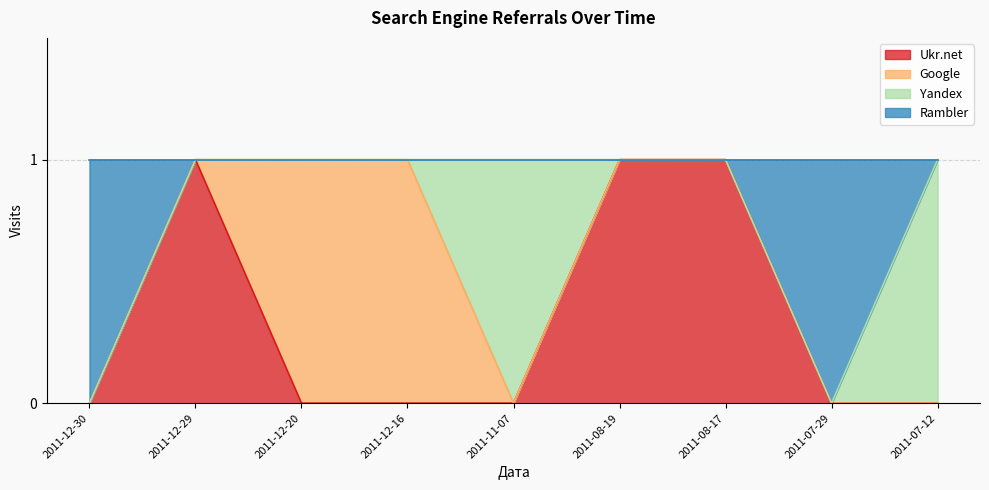

What are all the series names shown in the legend?

Ukr.net, Google, Yandex, Rambler